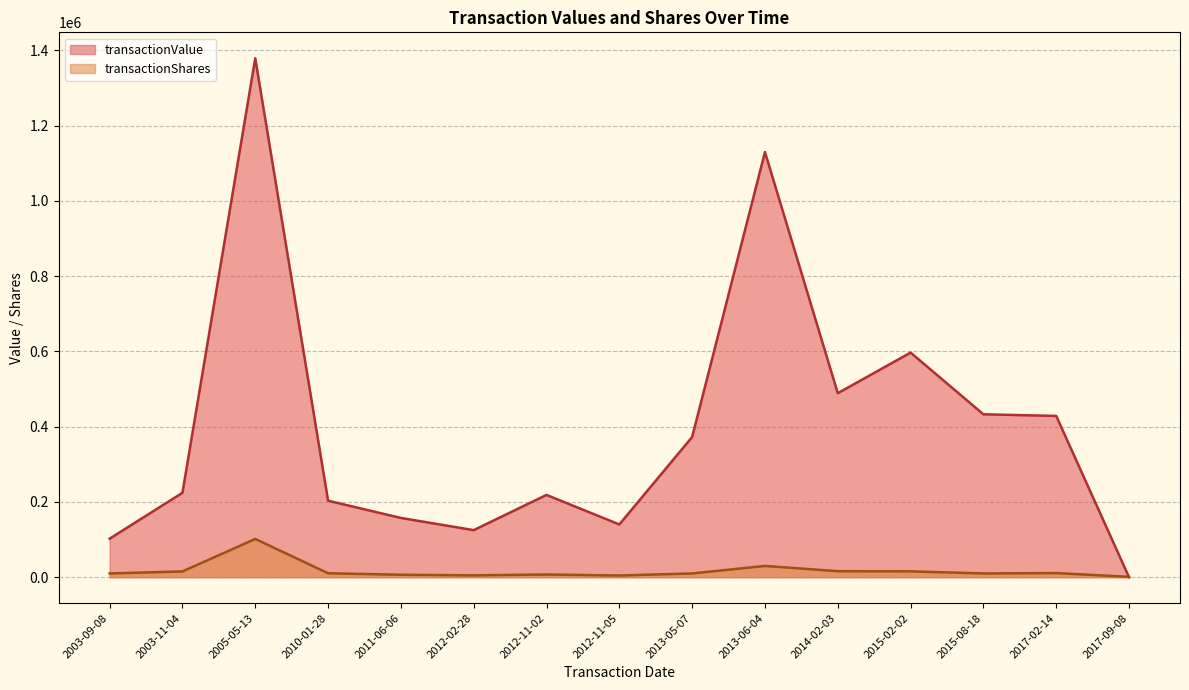

Rank the series by their average value, from lowest to highest.

transactionShares, transactionValue